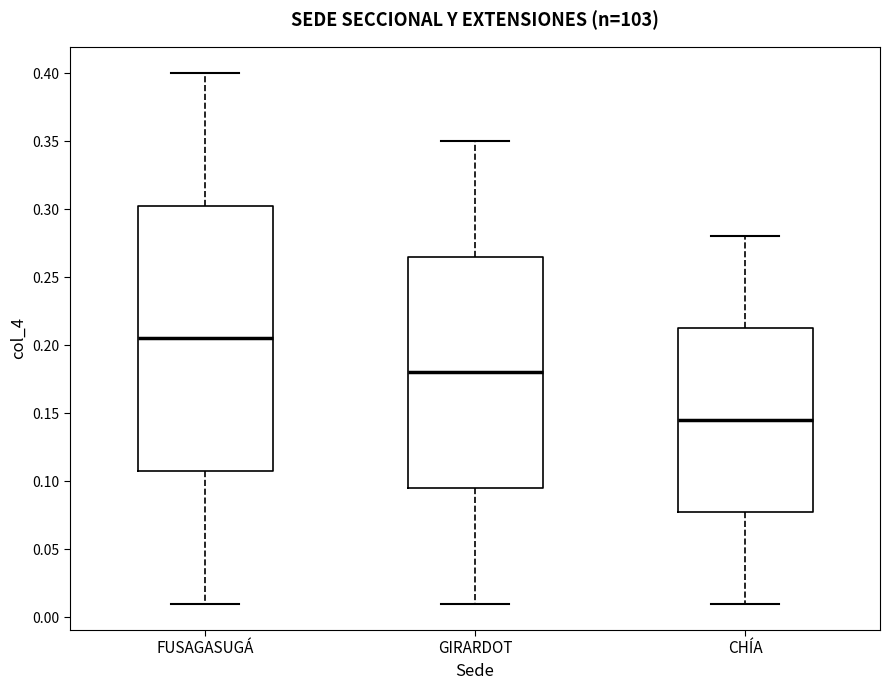

Where does the upper whisker of the box for CHÍA end on the y-axis? The values are not printed on the chart, so give them approximately, as read against the axis.

0.280